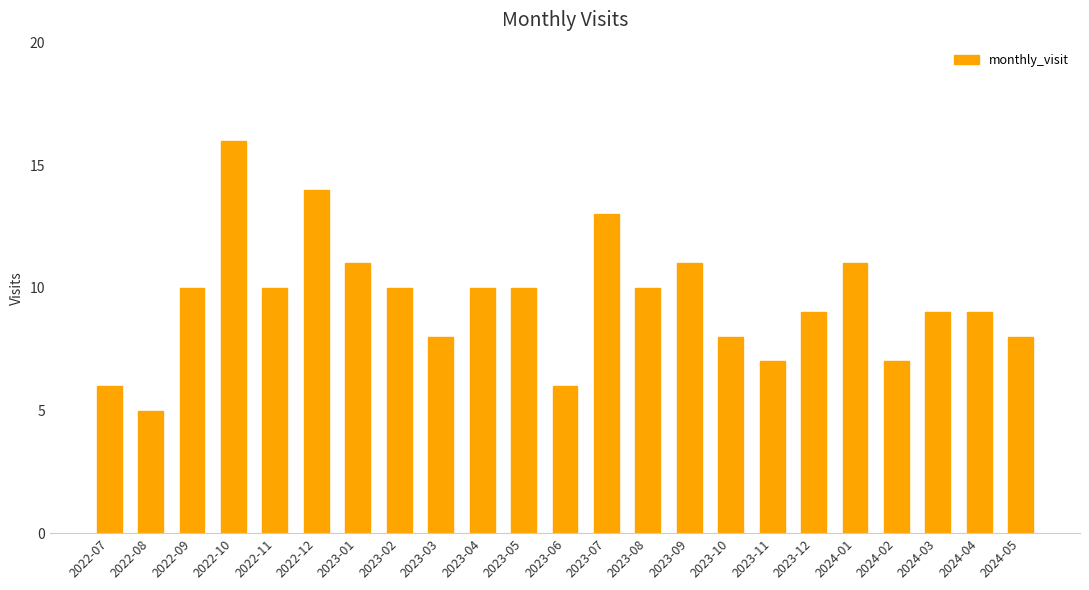

Which label corresponds to the smallest value in the chart?

2022-08